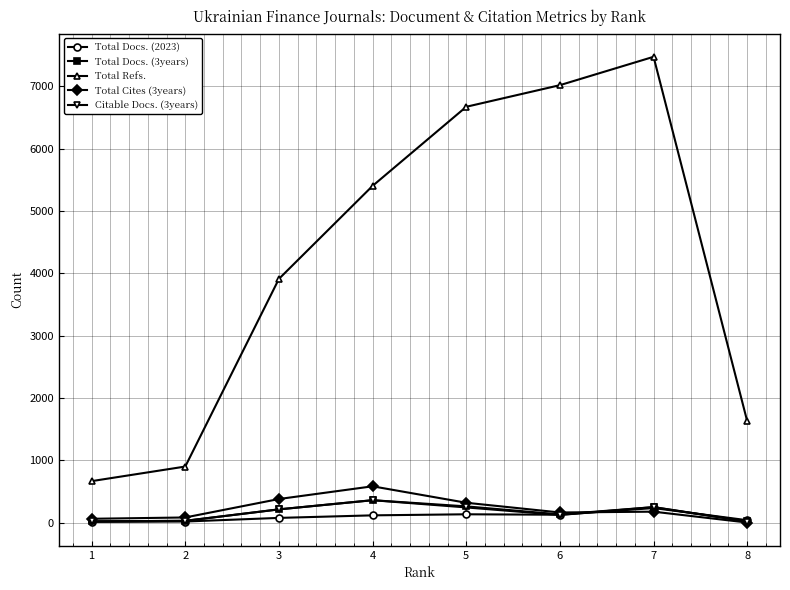

True or false: Total Refs. and Total Docs. (2023) intersect in this chart.

False